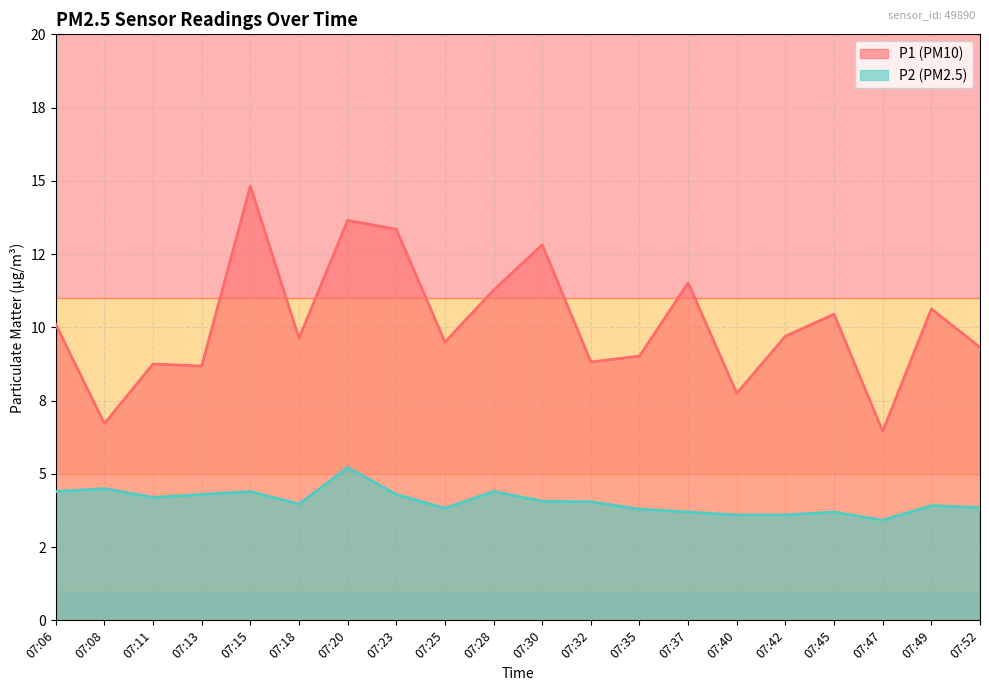

Between 07:06 and 07:49, which series saw the biggest shift?

P1